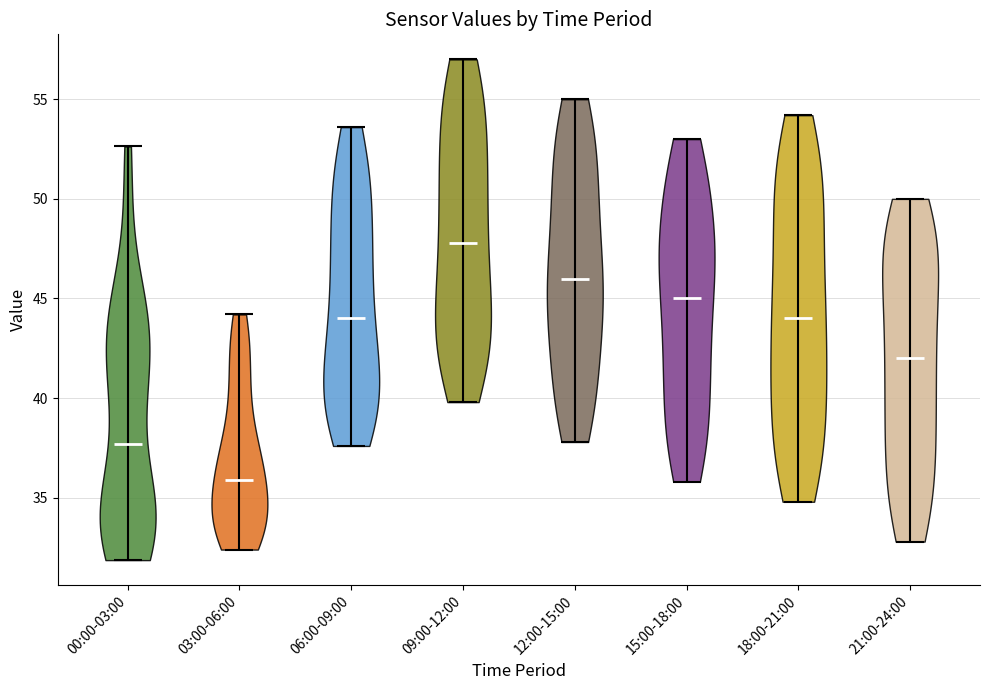

Reading left to right, read every violin against the y-axis: where its median line is, and the lowest and highest points it reaches. The values are not printed on the chart, so give them approximately, as read against the axis.

00:00-03:00: median line 37.5, lowest point 32.0, highest point 52.5
03:00-06:00: median line 36.0, lowest point 32.5, highest point 44.0
06:00-09:00: median line 44.0, lowest point 37.5, highest point 53.5
09:00-12:00: median line 48.0, lowest point 40.0, highest point 57.0
12:00-15:00: median line 46.0, lowest point 38.0, highest point 55.0
15:00-18:00: median line 45.0, lowest point 36.0, highest point 53.0
18:00-21:00: median line 44.0, lowest point 35.0, highest point 54.0
21:00-24:00: median line 42.0, lowest point 33.0, highest point 50.0